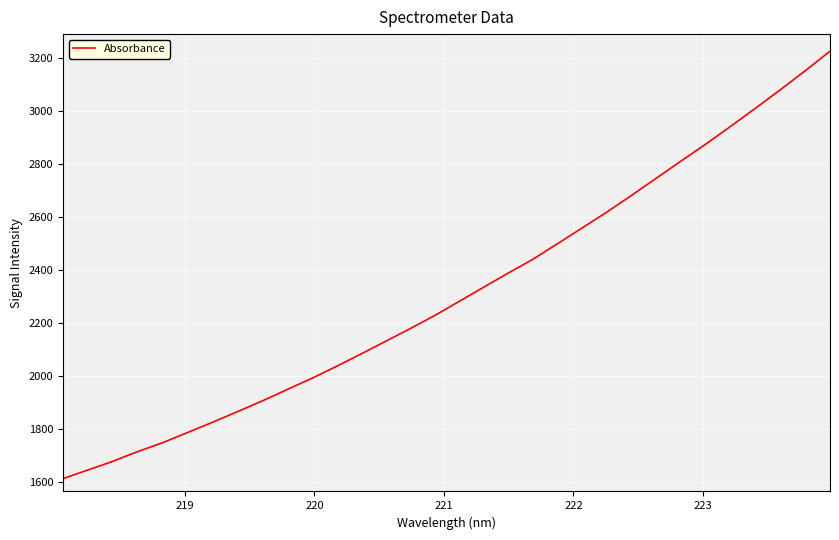

What is the smallest value displayed?

1613.0